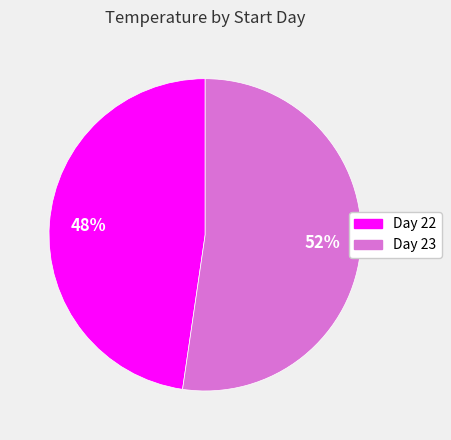

To the nearest percent, what is the average slice percentage?

50%